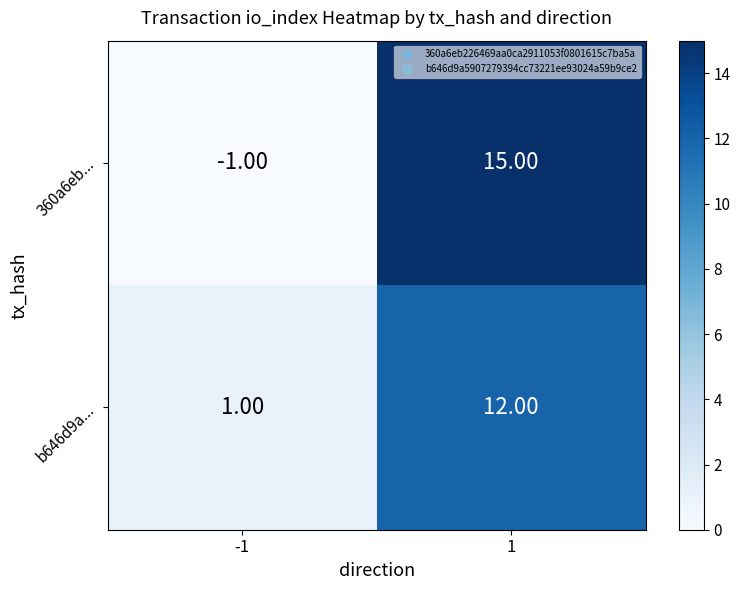

Which series has the largest total across all categories?

360a6eb...